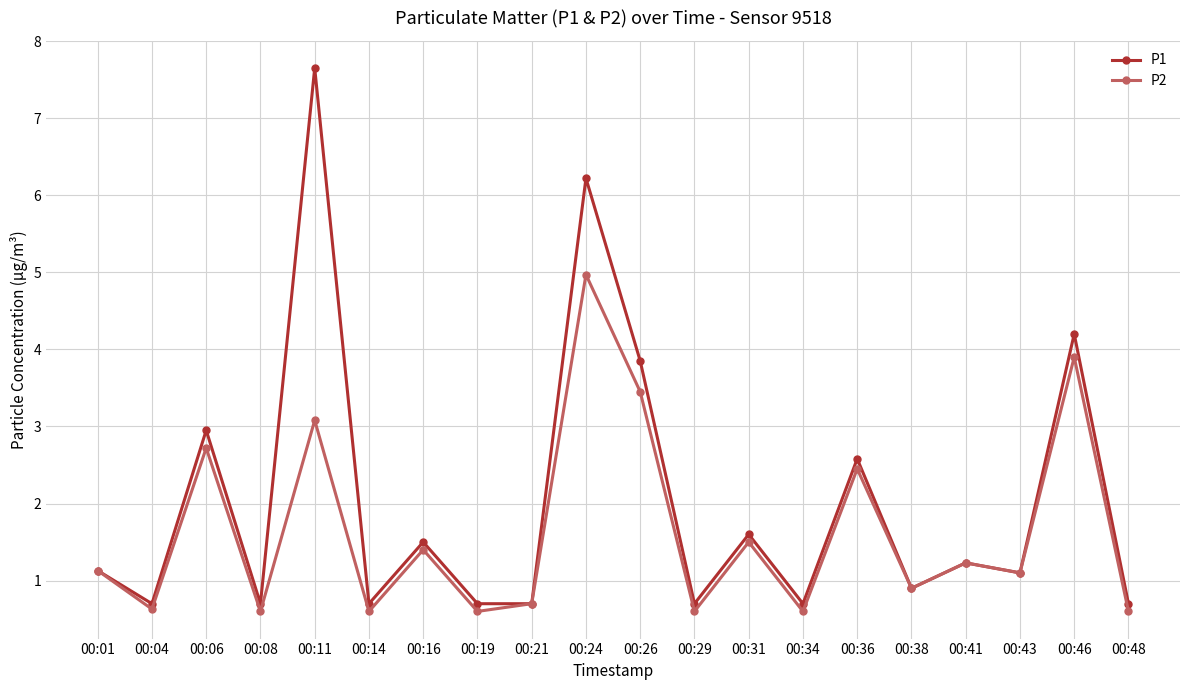

Which series has the largest range (max minus min)?

P1